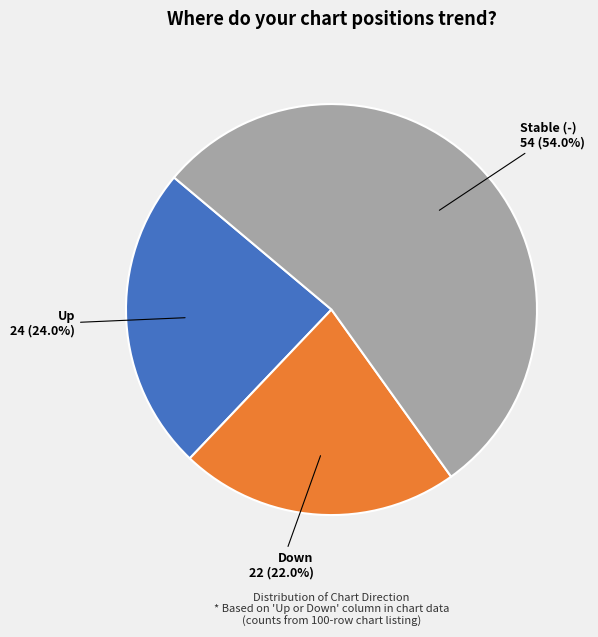

What is the smallest slice in the pie chart?

Down